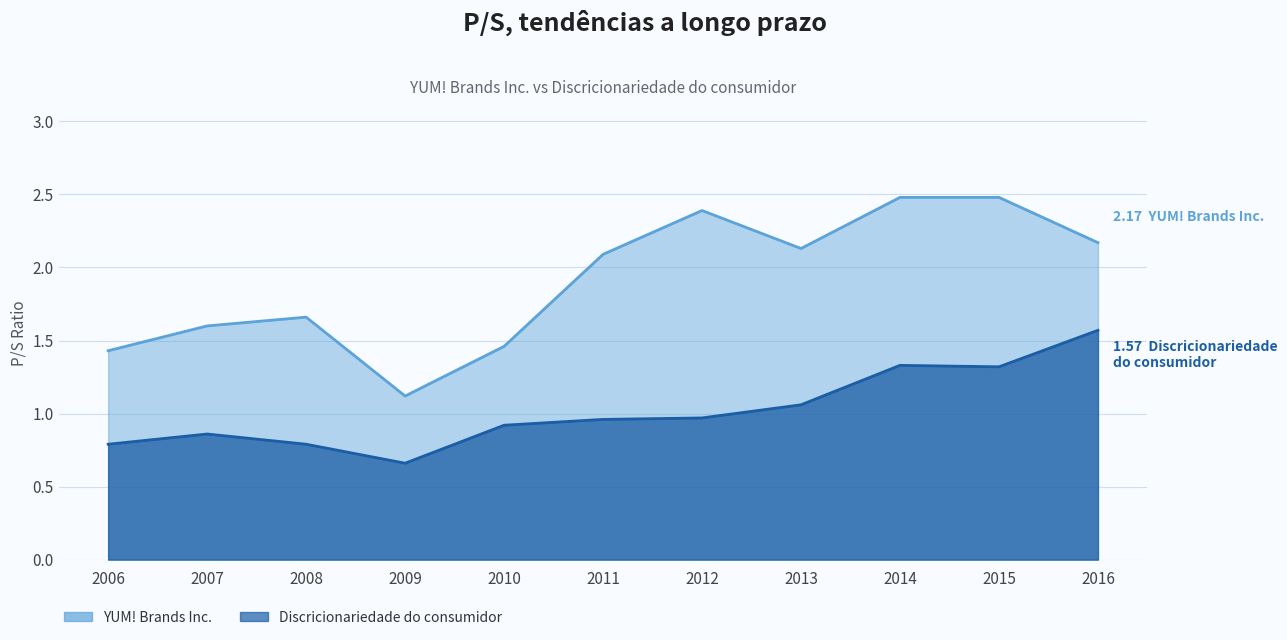

Rank the series by their average value, from lowest to highest.

Discricionariedade do consumidor, YUM! Brands Inc.